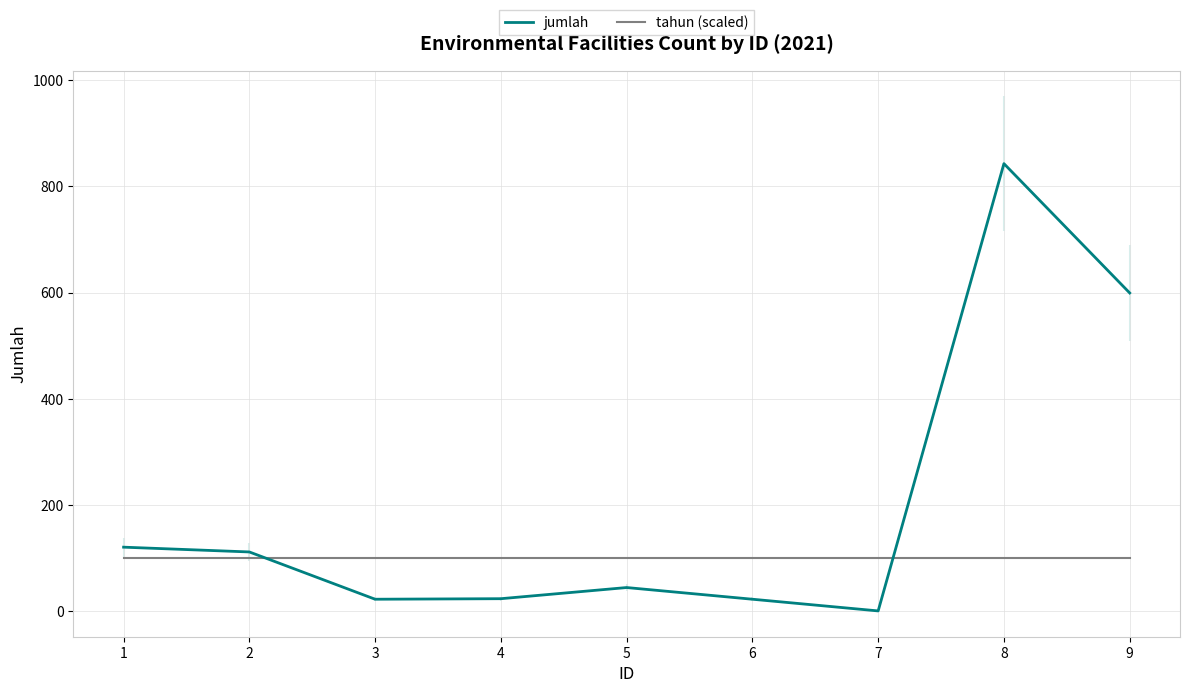

At how many categories does at least one series exceed 486?

2